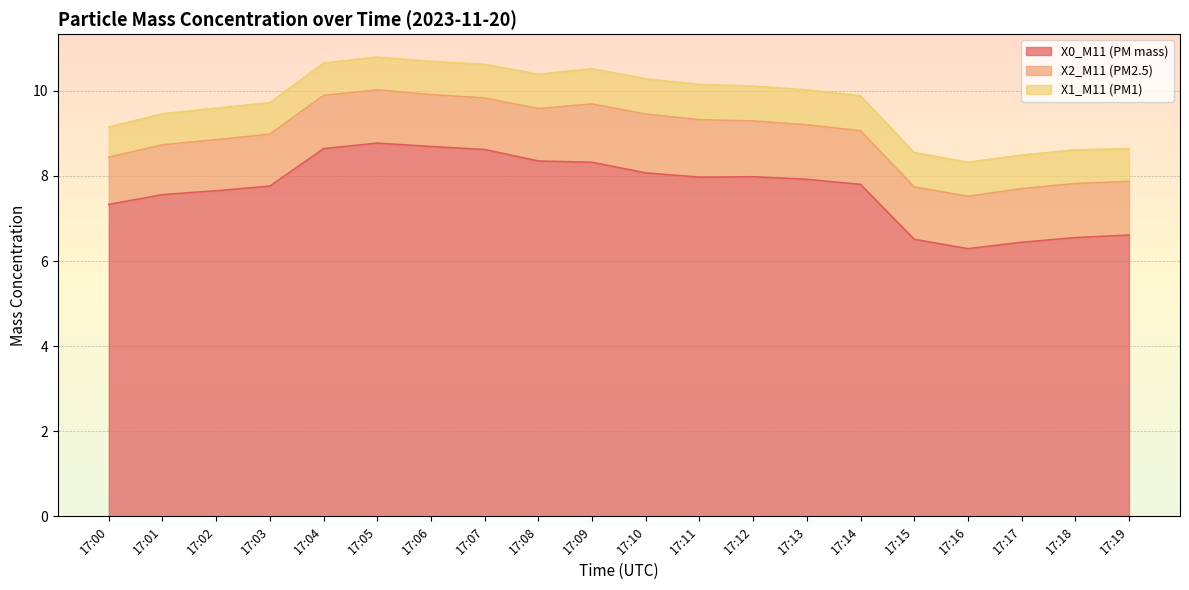

Reading left to right, extract all data points from this chart.

X0_M11 (PM mass): 7.3	7.6	7.7	7.8	8.6	8.8	8.7	8.6	8.3	8.3	8.1	8.0	8.0	7.9	7.8	6.5	6.3	6.4	6.5	6.6
X2_M11 (PM2.5): 1.1	1.2	1.2	1.2	1.2	1.2	1.2	1.2	1.2	1.4	1.4	1.4	1.3	1.3	1.3	1.2	1.2	1.3	1.3	1.3
X1_M11 (PM1): 0.7	0.7	0.7	0.7	0.8	0.8	0.8	0.8	0.8	0.8	0.8	0.8	0.8	0.8	0.8	0.8	0.8	0.8	0.8	0.8